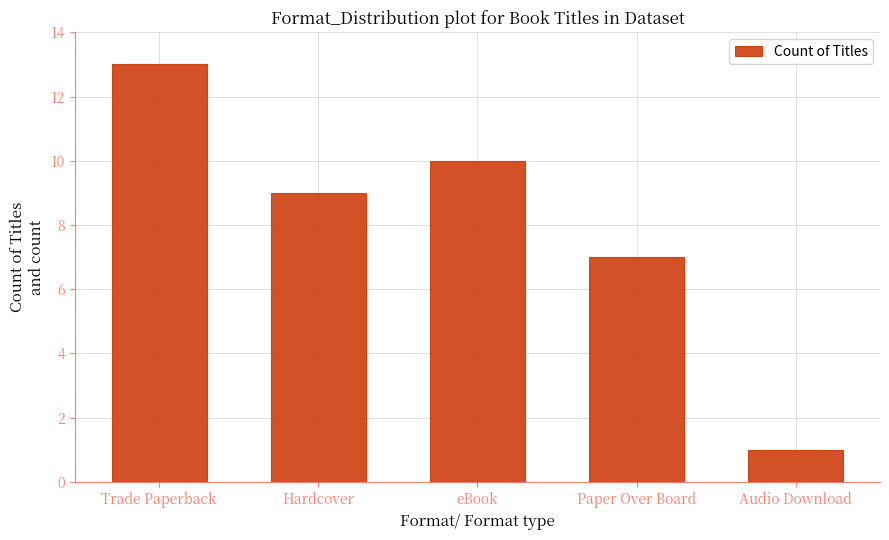

List the labels in order of value, largest first.

Trade Paperback, eBook, Hardcover, Paper Over Board, Audio Download